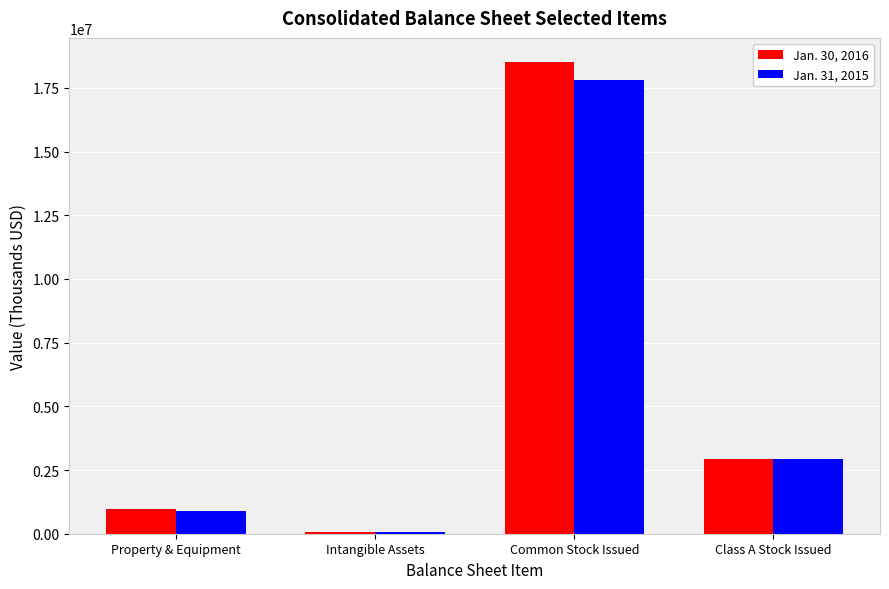

How many values in the Jan. 30, 2016 series are below 2951490?

2